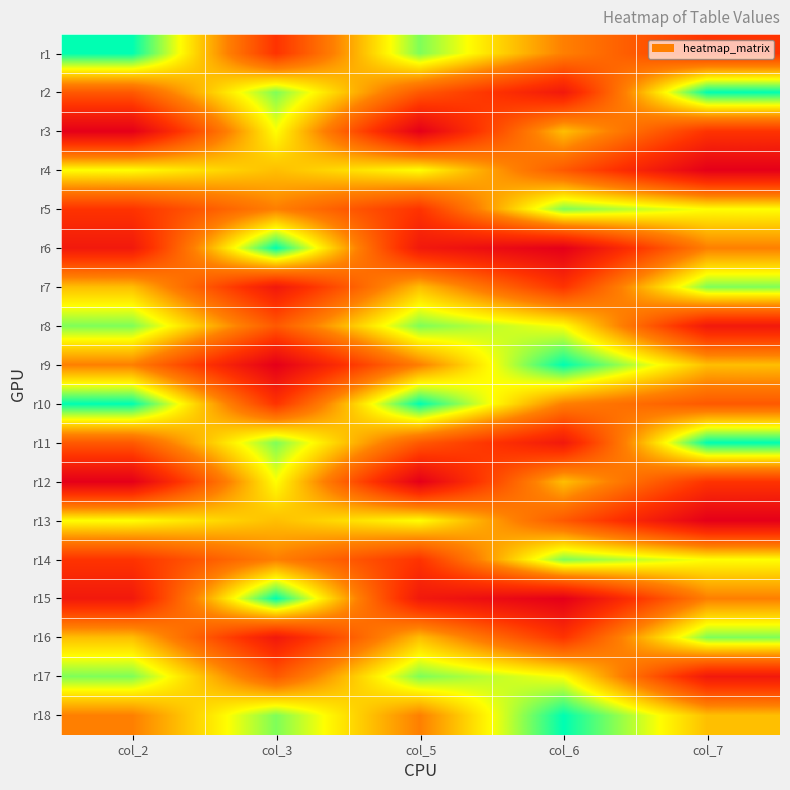

Reading right to left, list all the values displayed in this chart.

r1: col_7=3	col_6=5	col_5=8	col_3=3	col_2=9
r2: col_7=9	col_6=2	col_5=4	col_3=8	col_2=4
r3: col_7=3	col_6=6	col_5=1	col_3=7	col_2=1
r4: col_7=1	col_6=4	col_5=7	col_3=6	col_2=7
r5: col_7=7	col_6=8	col_5=3	col_3=5	col_2=3
r6: col_7=5	col_6=1	col_5=2	col_3=9	col_2=2
r7: col_7=8	col_6=3	col_5=6	col_3=2	col_2=6
r8: col_7=2	col_6=7	col_5=8	col_3=4	col_2=8
r9: col_7=6	col_6=9	col_5=5	col_3=1	col_2=5
r10: col_7=4	col_6=5	col_5=9	col_3=3	col_2=9
r11: col_7=9	col_6=2	col_5=4	col_3=8	col_2=4
r12: col_7=3	col_6=6	col_5=1	col_3=7	col_2=1
r13: col_7=1	col_6=4	col_5=7	col_3=6	col_2=7
r14: col_7=7	col_6=8	col_5=3	col_3=5	col_2=3
r15: col_7=5	col_6=1	col_5=2	col_3=9	col_2=2
r16: col_7=8	col_6=3	col_5=6	col_3=2	col_2=6
r17: col_7=2	col_6=7	col_5=8	col_3=4	col_2=8
r18: col_7=6	col_6=9	col_5=5	col_3=8	col_2=5